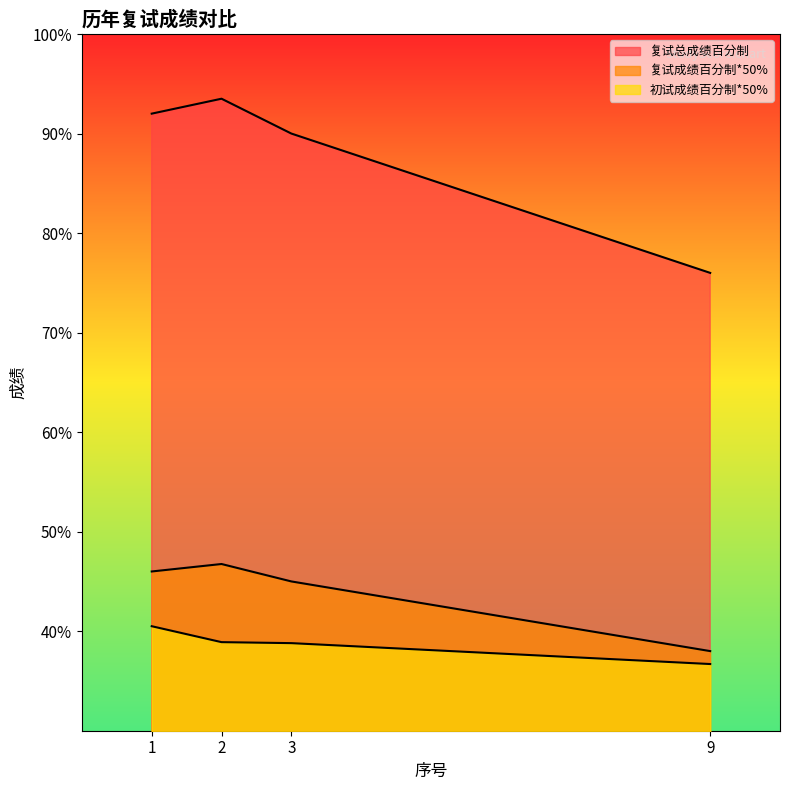

The 复试成绩百分制*50% series shows 14.3 at 1. True or false?

False